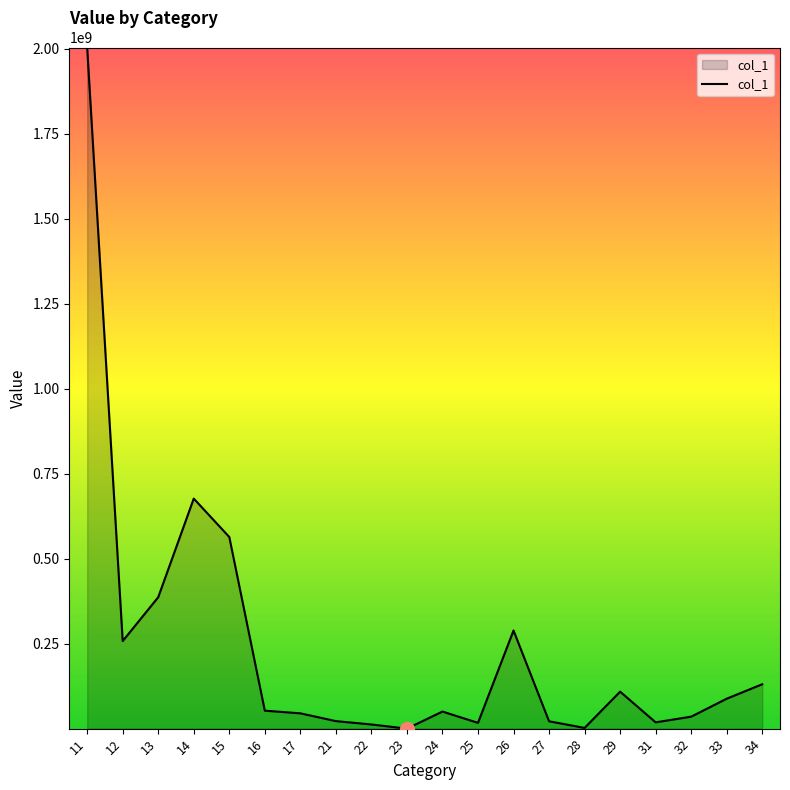

Which category has the highest value across all series?

11